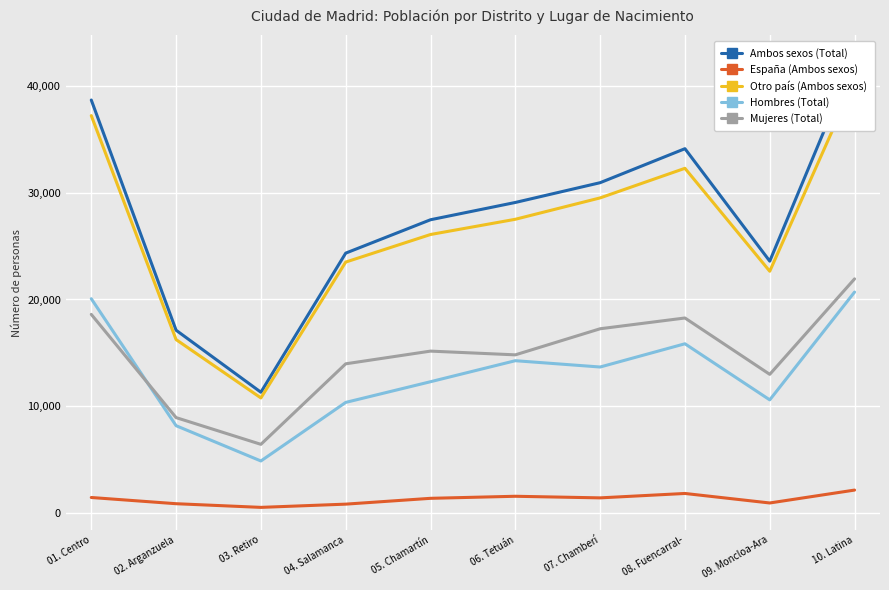

True or false: España (Ambos sexos) and Hombres (Total) intersect in this chart.

False